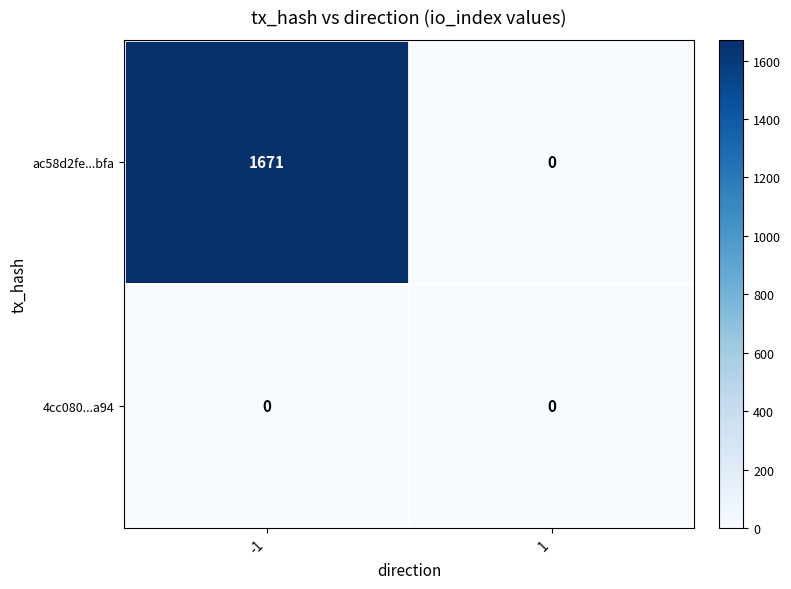

List the series in order of their overall mean, lowest first.

4cc080...a94, ac58d2fe...bfa